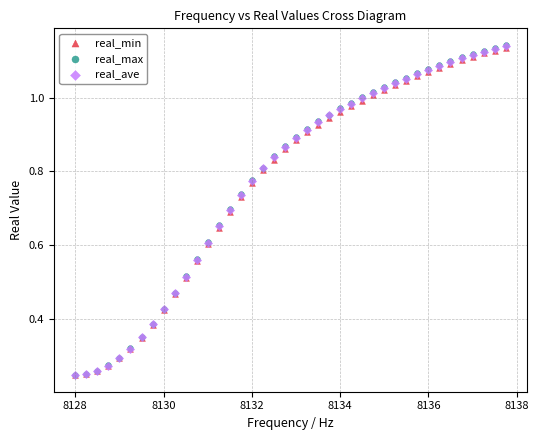

What are all the series names shown in the legend?

real_min, real_max, real_ave